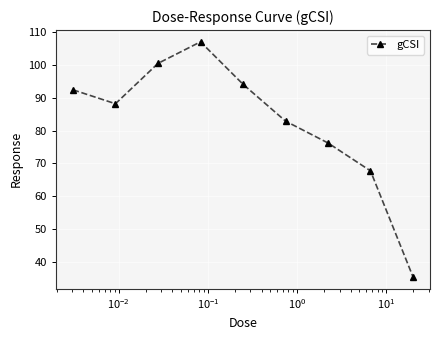

Reading right to left, extract all data points from this chart.

35.5	67.7	76.2	82.9	94.1	107.0	100.4	88.1	92.4